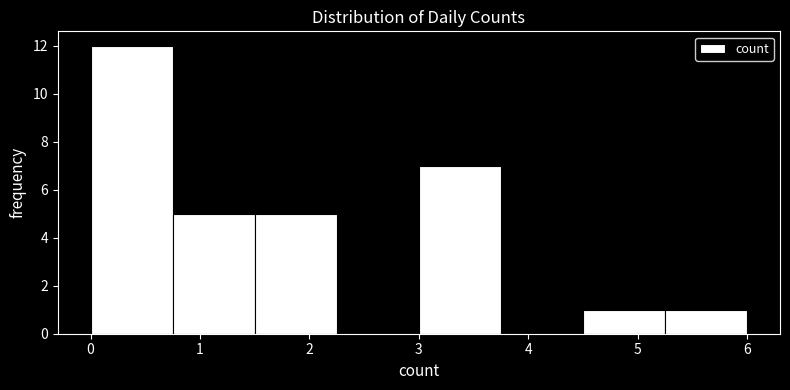

How tall is the bar that spans 0.00 to 0.75 on the x-axis? Neither the bar edges nor the heights are printed on the chart, so give them approximately, as read against the axes.

12